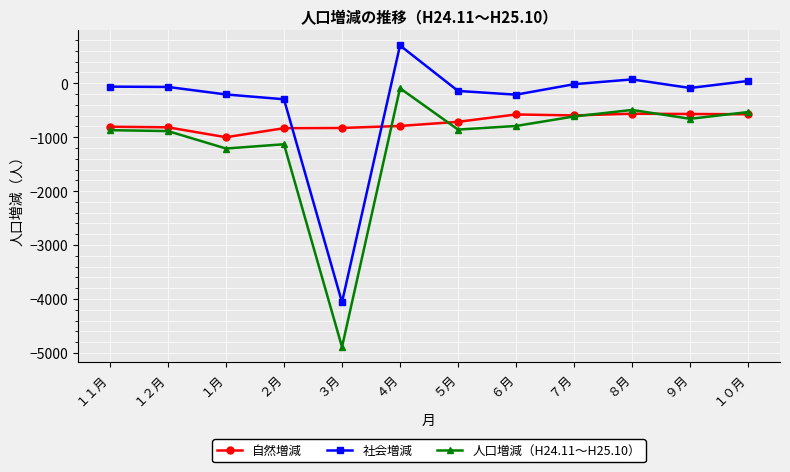

Is this an area chart (filled region under the line)?

No